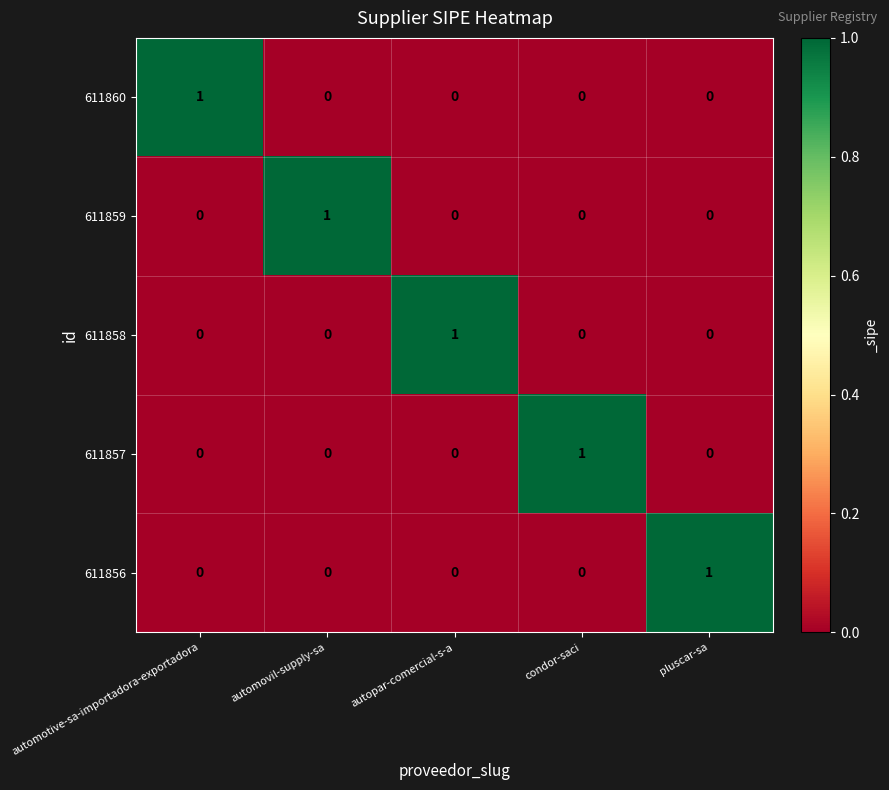

True or false: 611856 has a value of 0 at condor-saci.

True